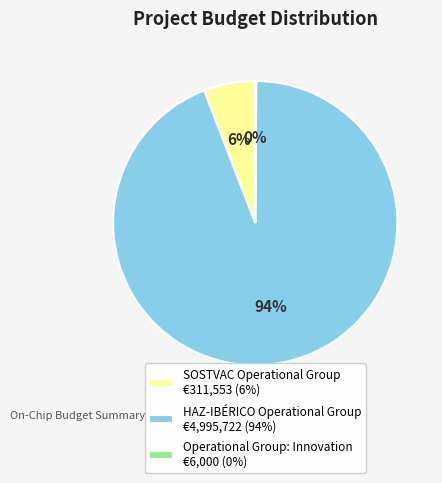

Does any single category account for the majority?

Yes